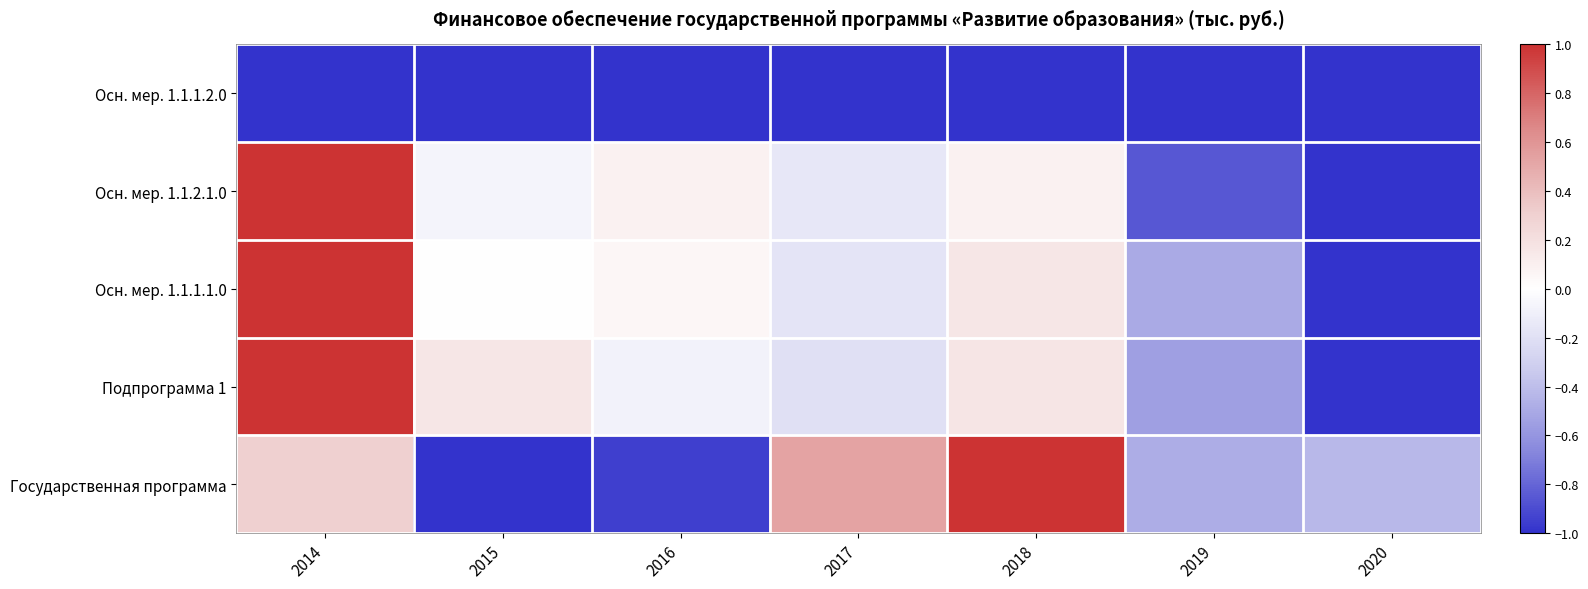

At how many categories does at least one series exceed 0?

5